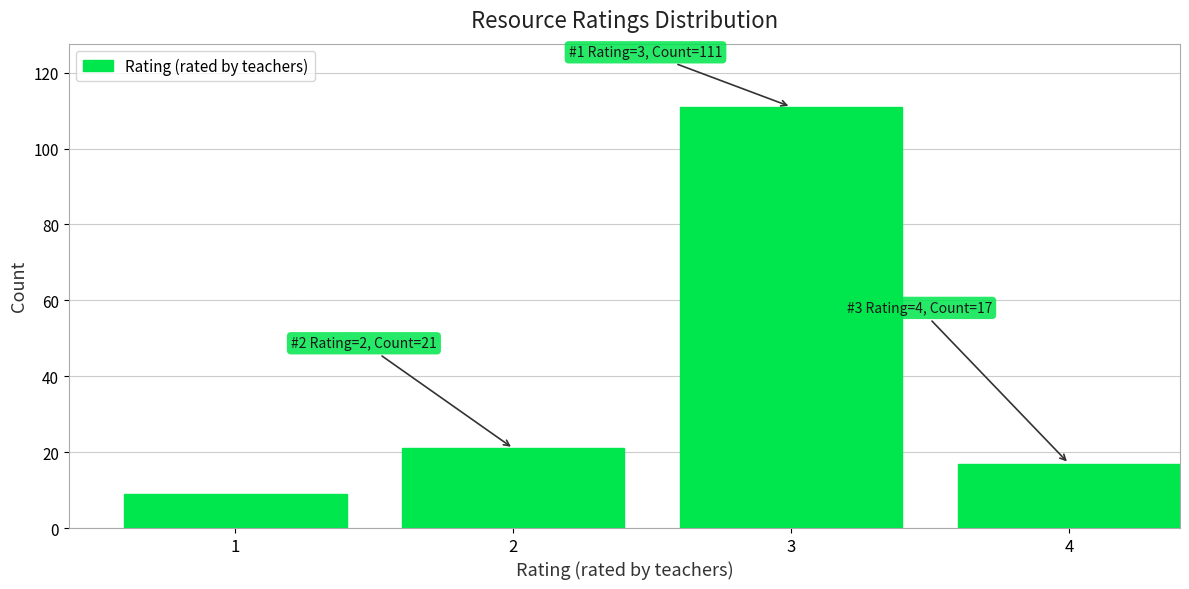

Reading left to right, transcribe all the data shown in this chart.

1=9	2=21	3=111	4=17